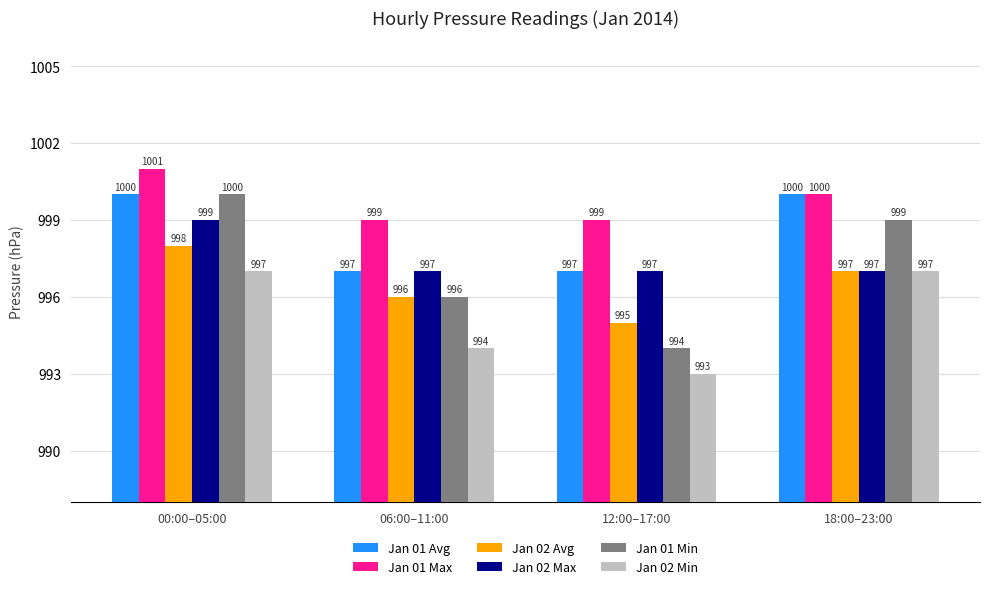

Which series has the largest range (max minus min)?

Jan 01 Min